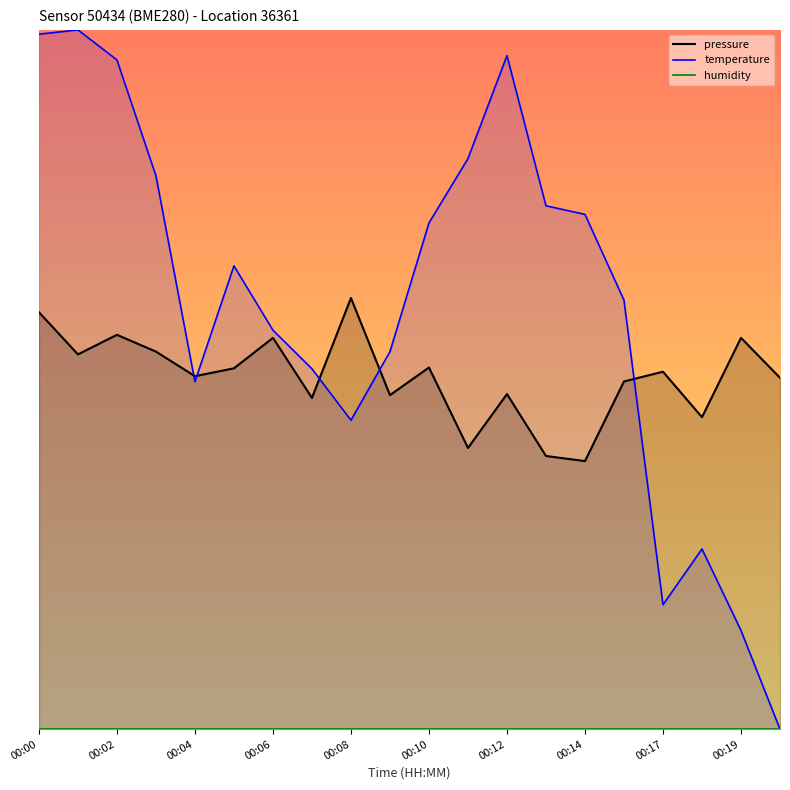

After their last crossing, which series has the higher values: temperature or pressure?

pressure